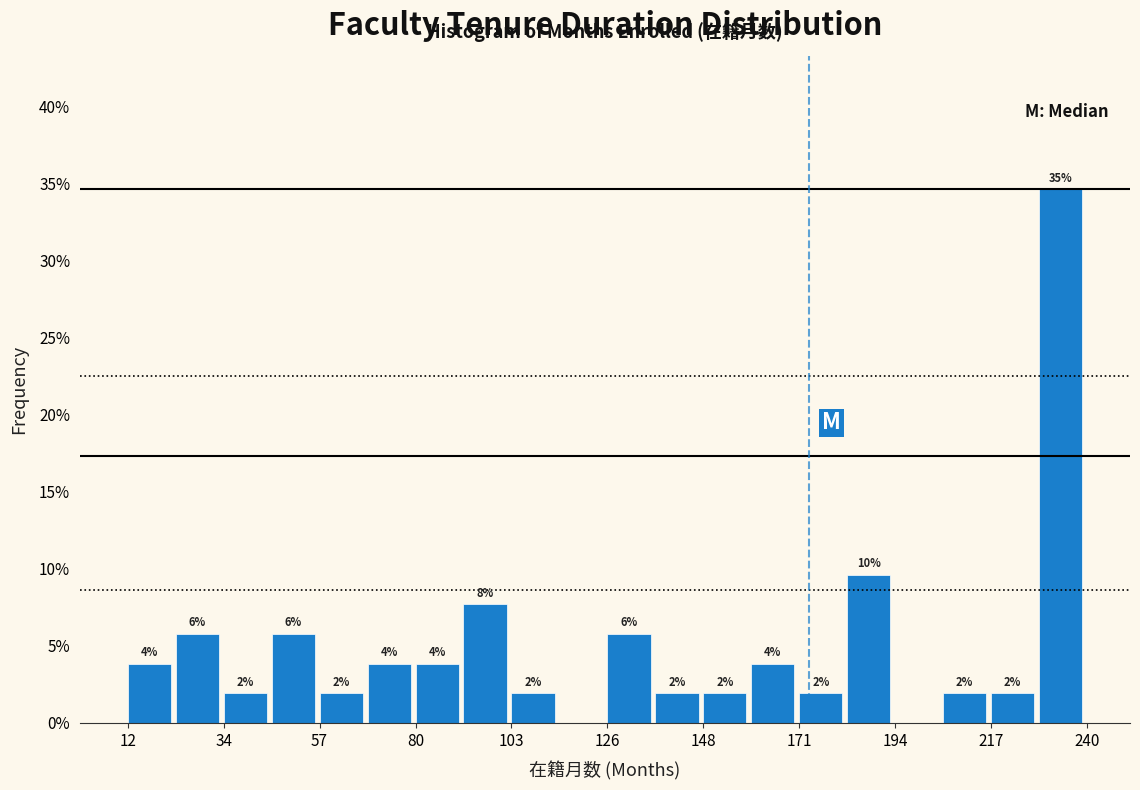

Read against the x-axis, roughly where is the centre of the tallest bar?

235